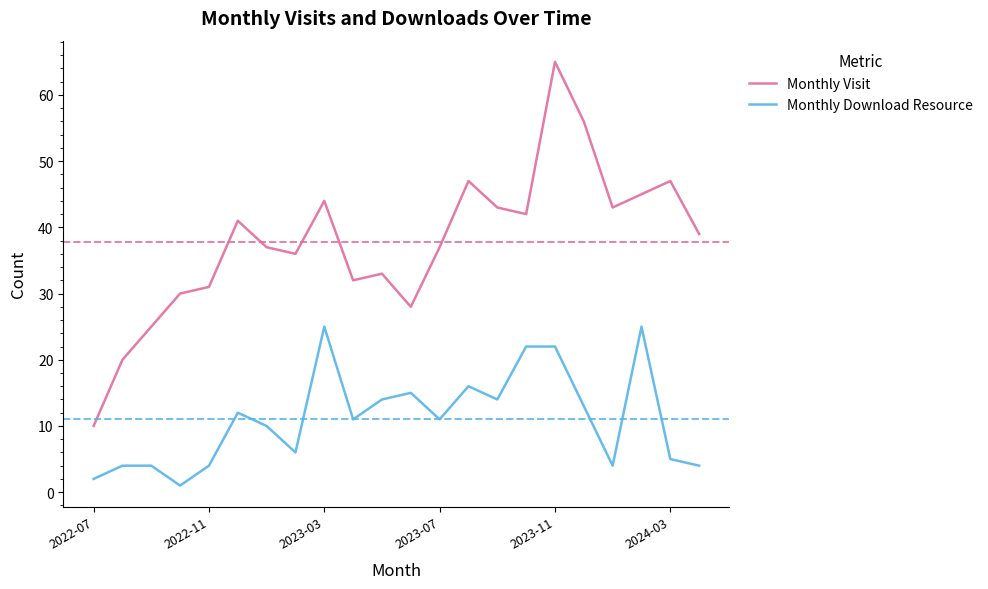

Reading left to right, what are all the values shown in this chart?

Monthly Visit: 10	20	25	30	31	41	37	36	44	32	33	28	37	47	43	42	65	56	43	45	47	39
Monthly Download Resource: 2	4	4	1	4	12	10	6	25	11	14	15	11	16	14	22	22	13	4	25	5	4